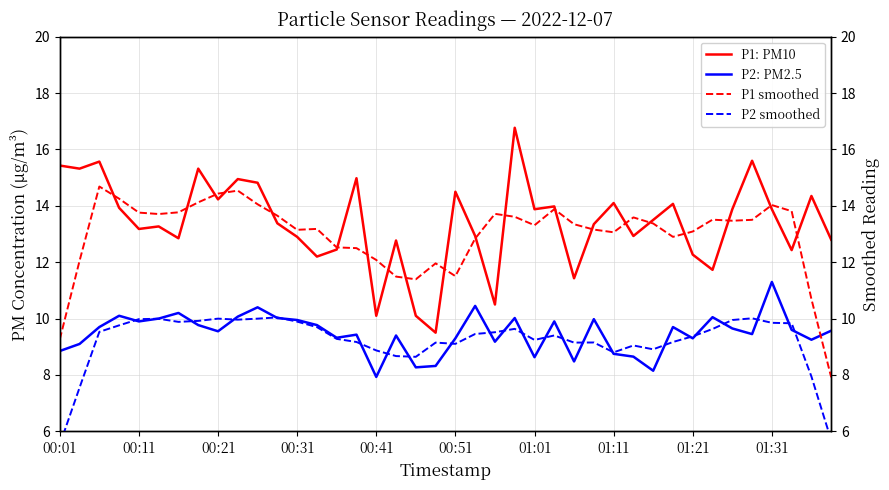

The P2: PM2.5 series shows 3.5 at 01:31. True or false?

False